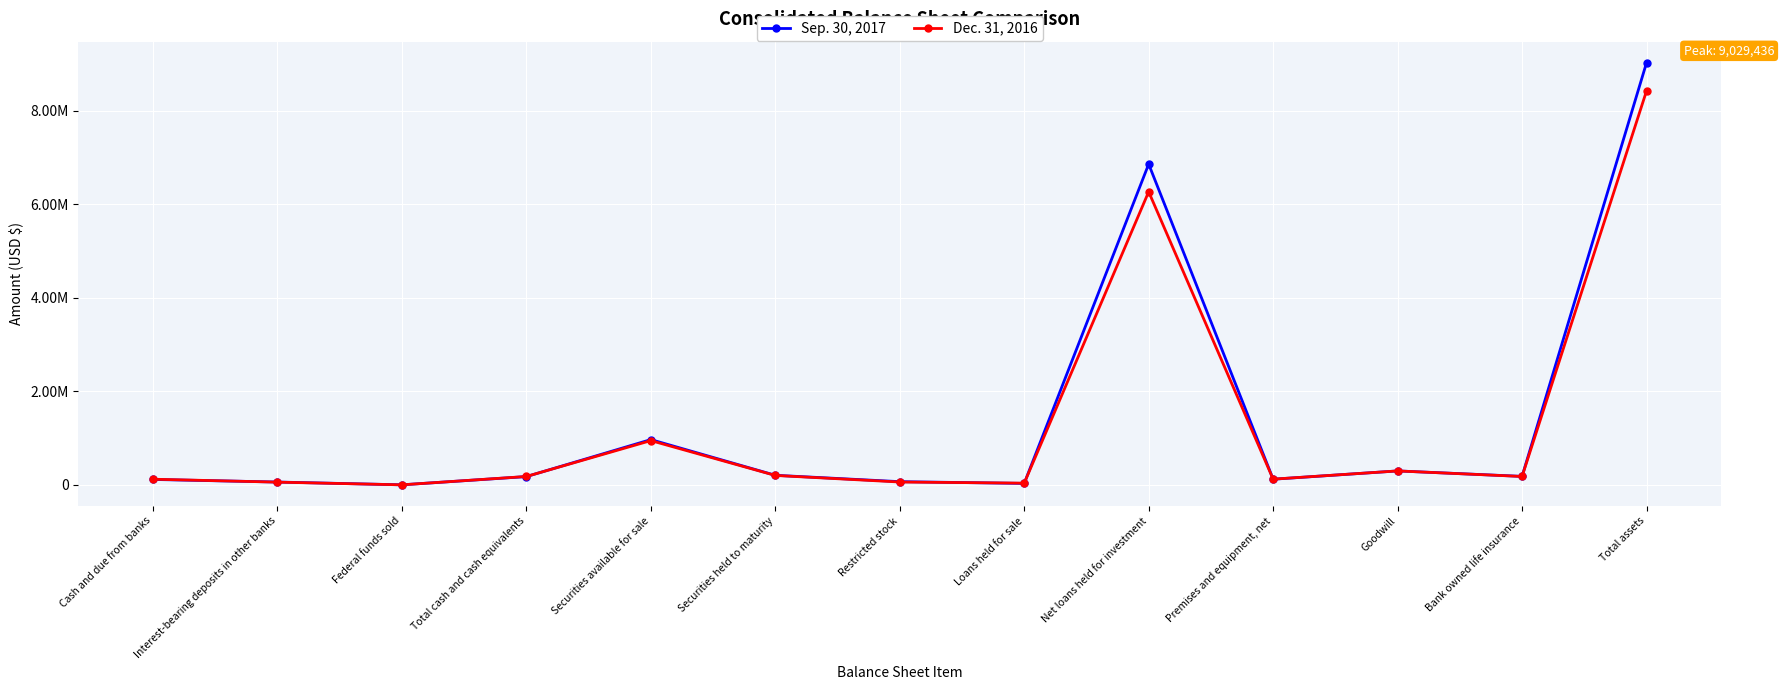

At which category does the chart reach its peak across all series?

Total assets